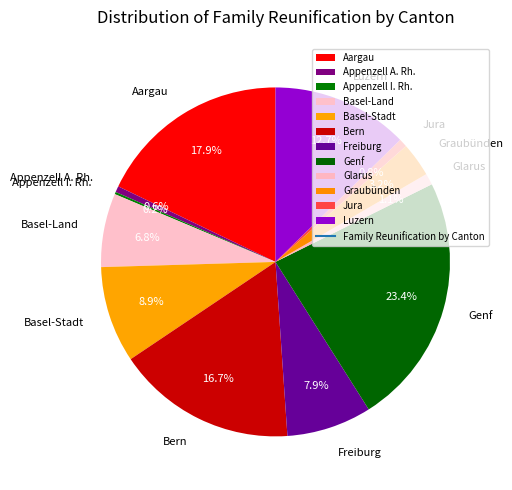

Which slice is the largest?

Genf